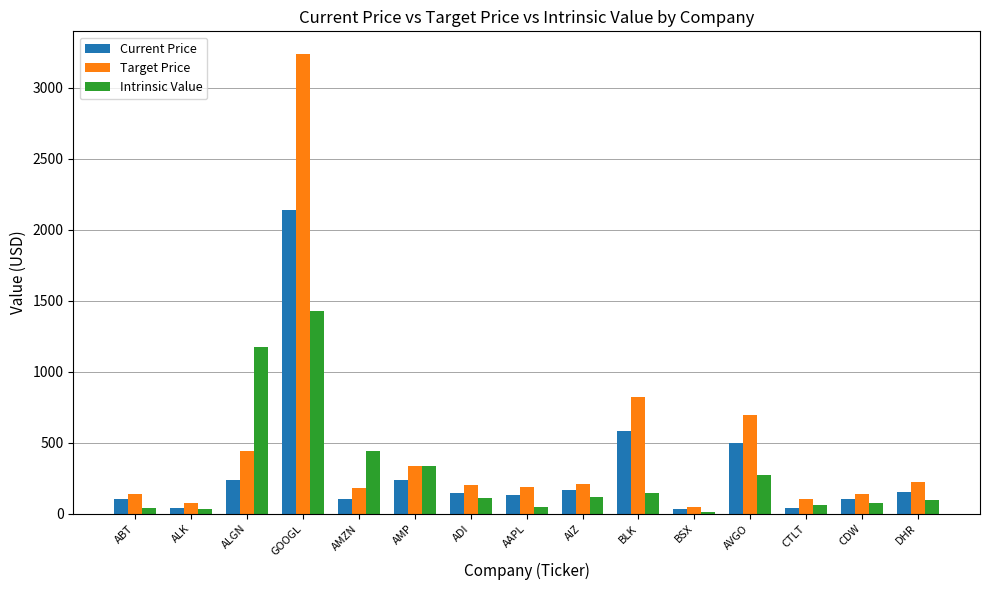

Rank the series by their maximum value, from highest to lowest.

Target Price, Current Price, Intrinsic Value